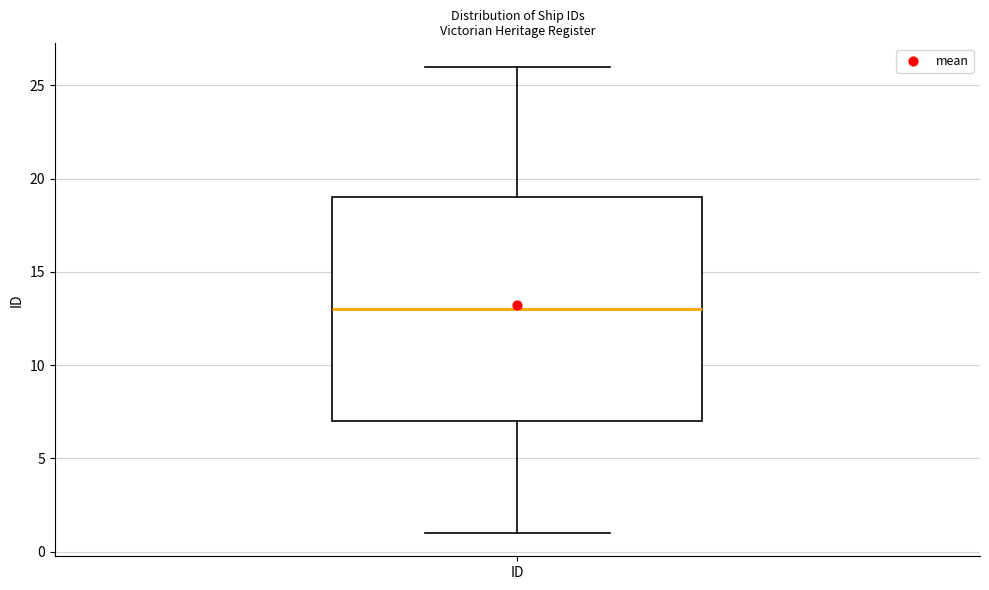

Transcribe this box plot: give where the median line is, the range the box spans, and where the two whiskers end, as read against the y-axis. The values are not printed on the chart, so give them approximately, as read against the axis.

median 13, box 7 to 19, whiskers 1 to 26